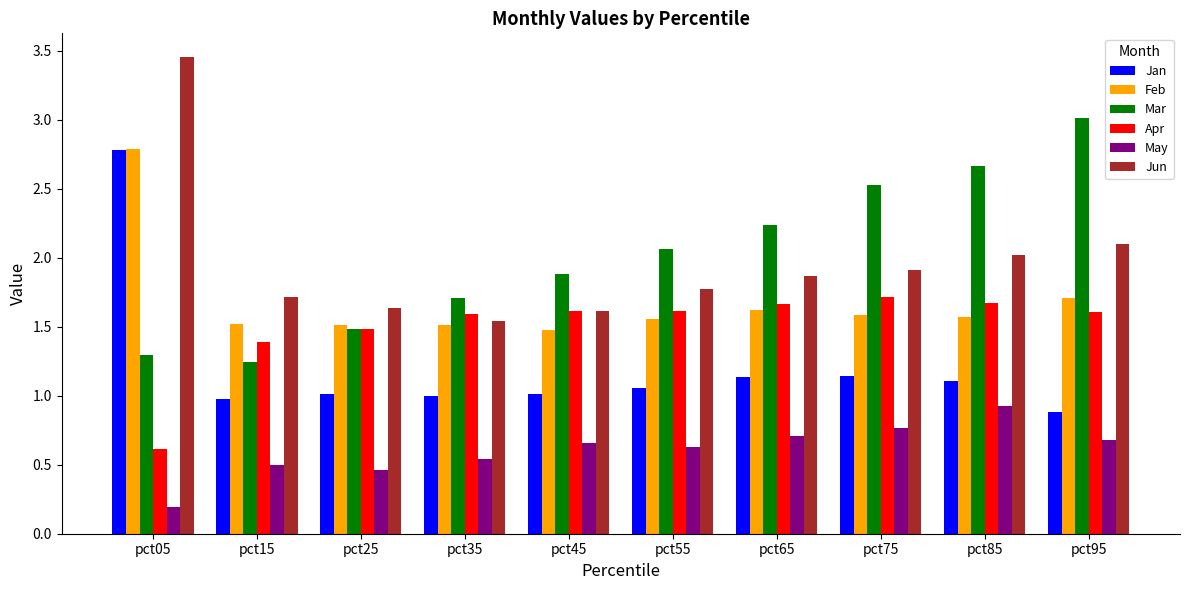

Which series has the largest total across all categories?

Mar